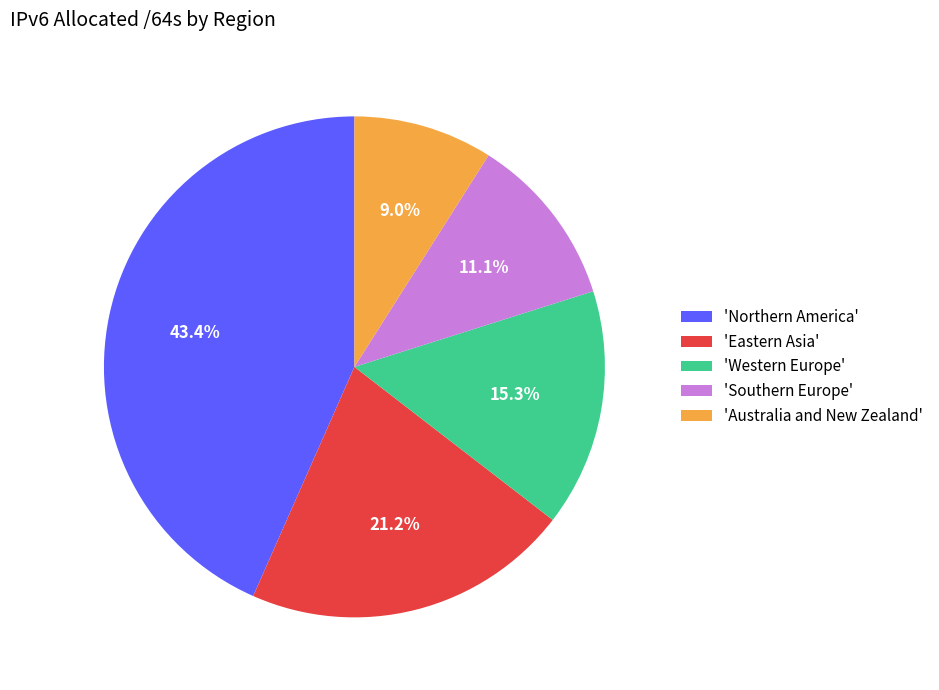

How many segments does this pie chart have?

5